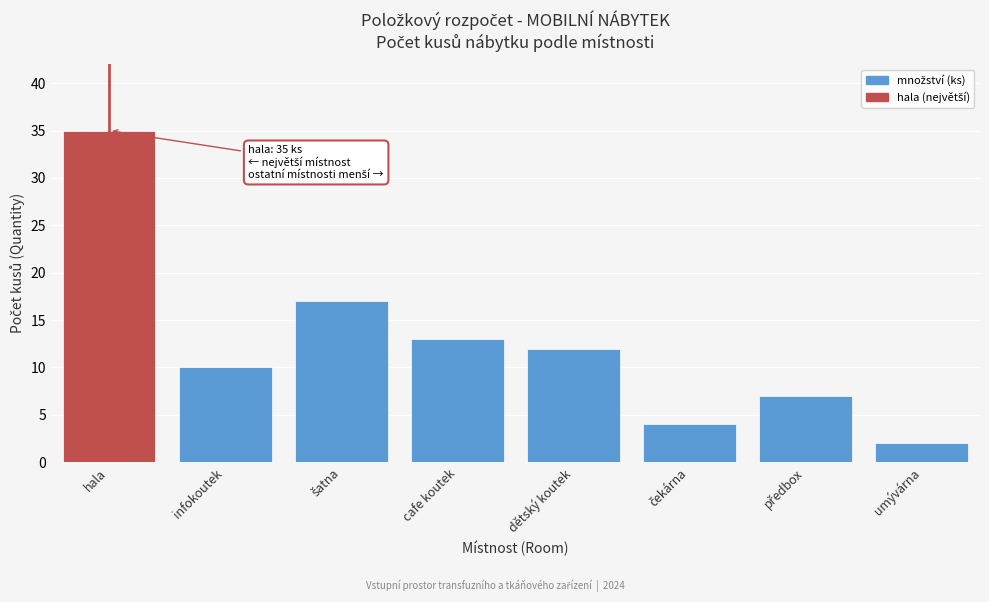

Reading right to left, what are all the values shown in this chart?

2	7	4	12	13	17	10	35